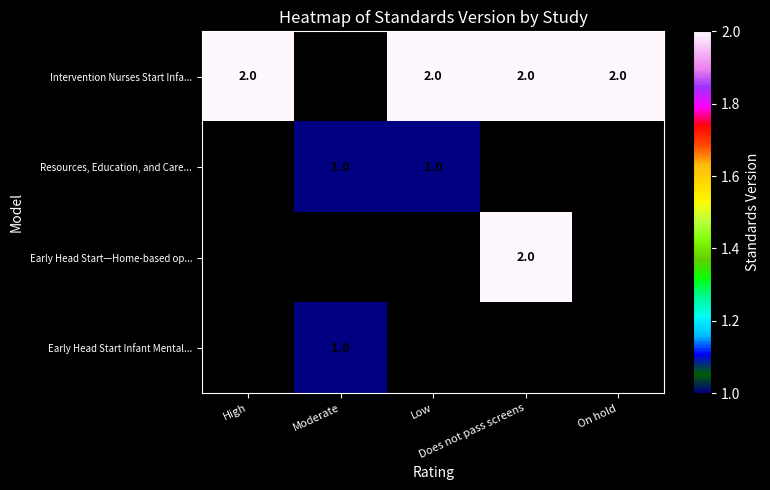

How many distinct data groups are displayed?

4